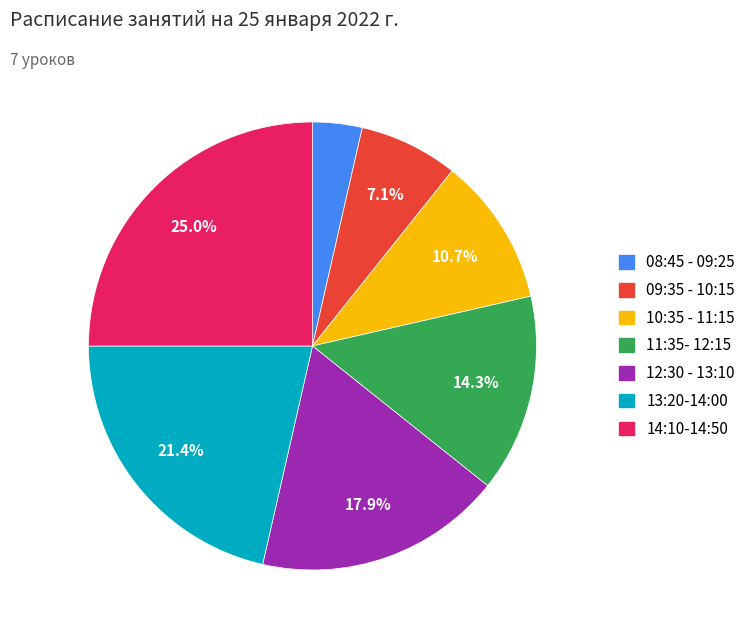

Which slice is the smallest?

08:45 - 09:25